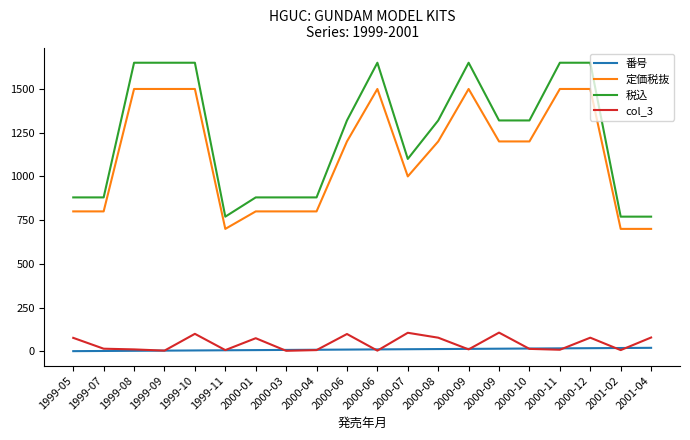

True or false: 税込 and 定価税抜 intersect in this chart.

False